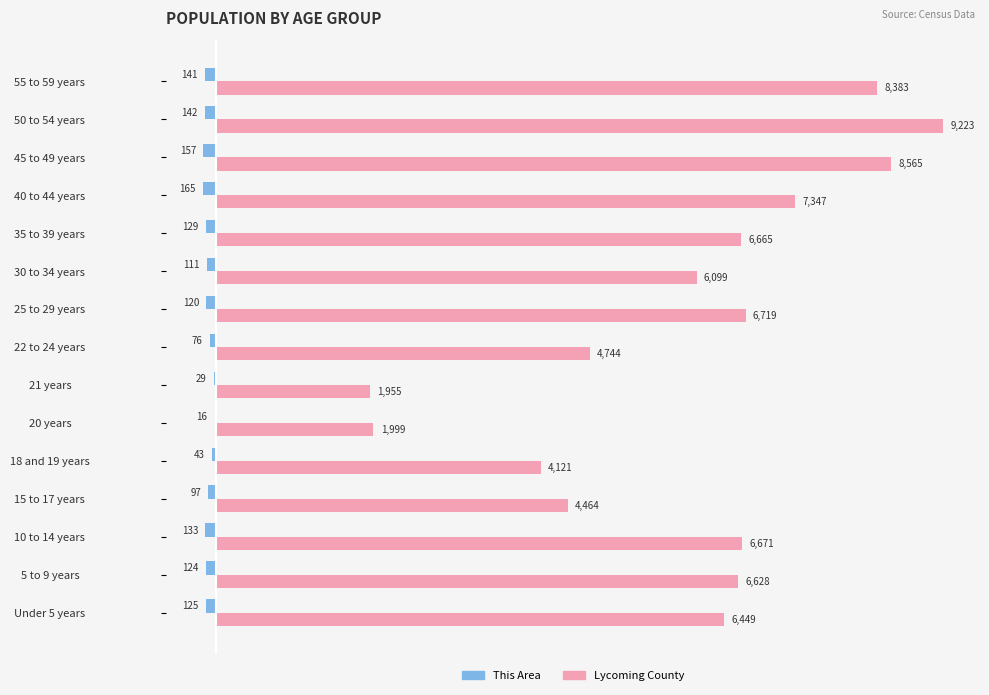

What is the sum of the Lycoming County values at 30 to 34 years and 5 to 9 years?

12727